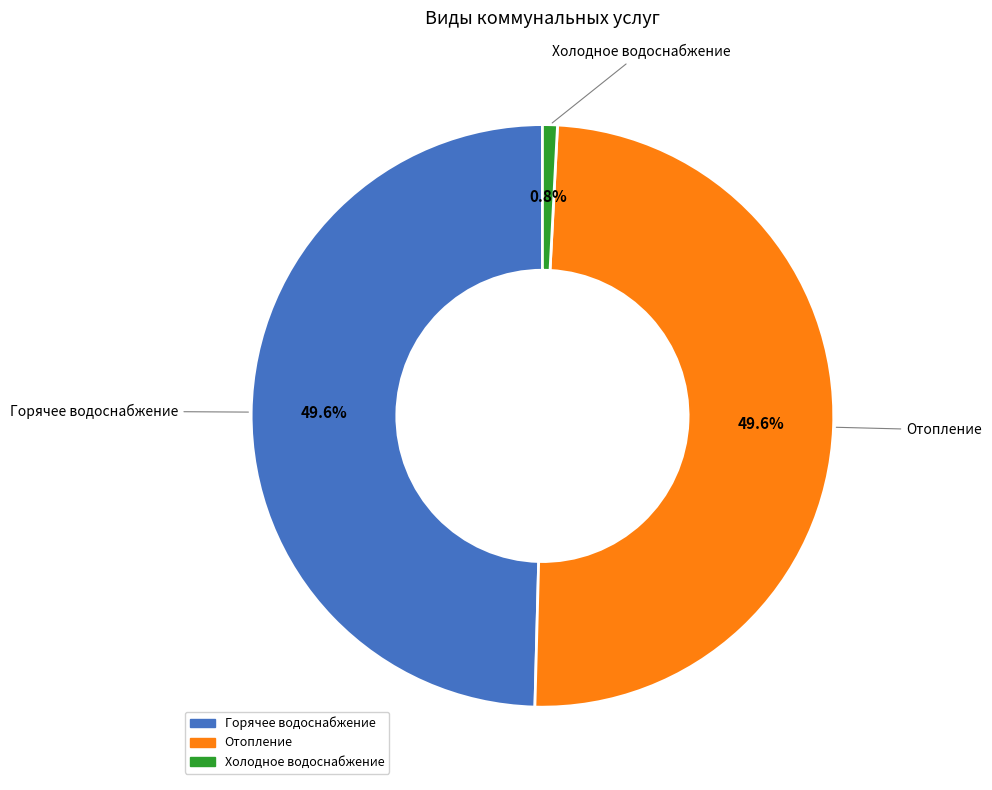

To the nearest percent, what percentage of the pie is Горячее водоснабжение?

50%